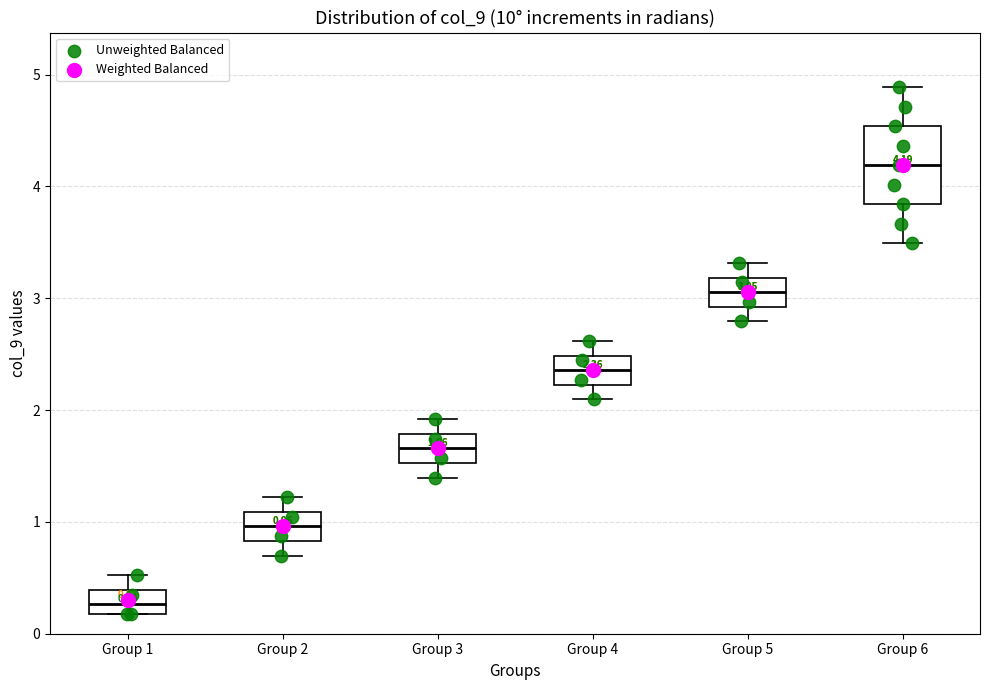

Comparing the boxes themselves (not the whiskers), which one is the tallest?

Group 6